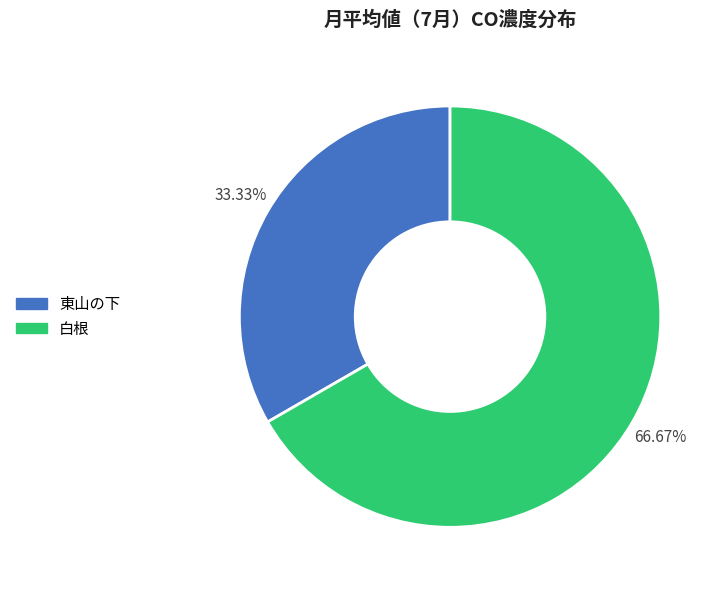

Is the sum of 東山の下 and 白根 greater than half?

Yes